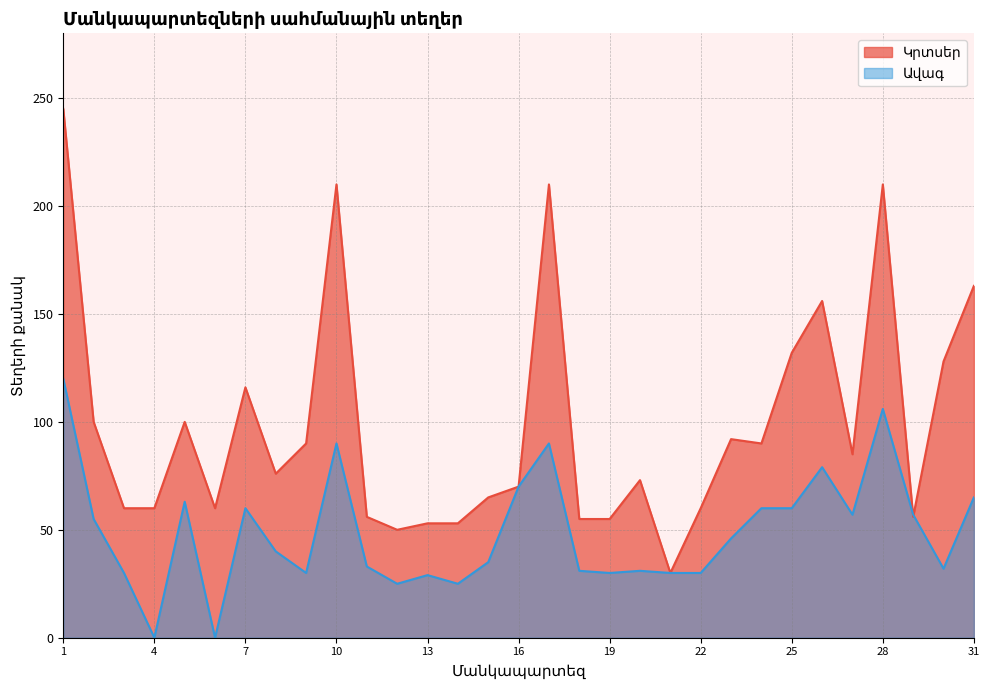

How many positive values does the Ավագ series have?

29